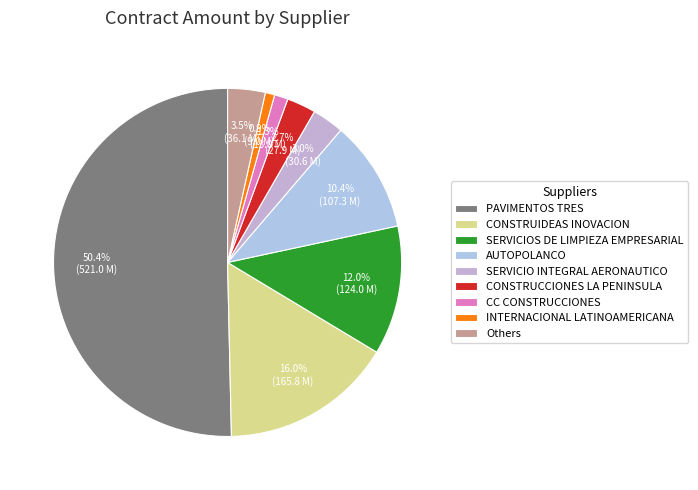

Which category accounts for the majority?

PAVIMENTOS TRES